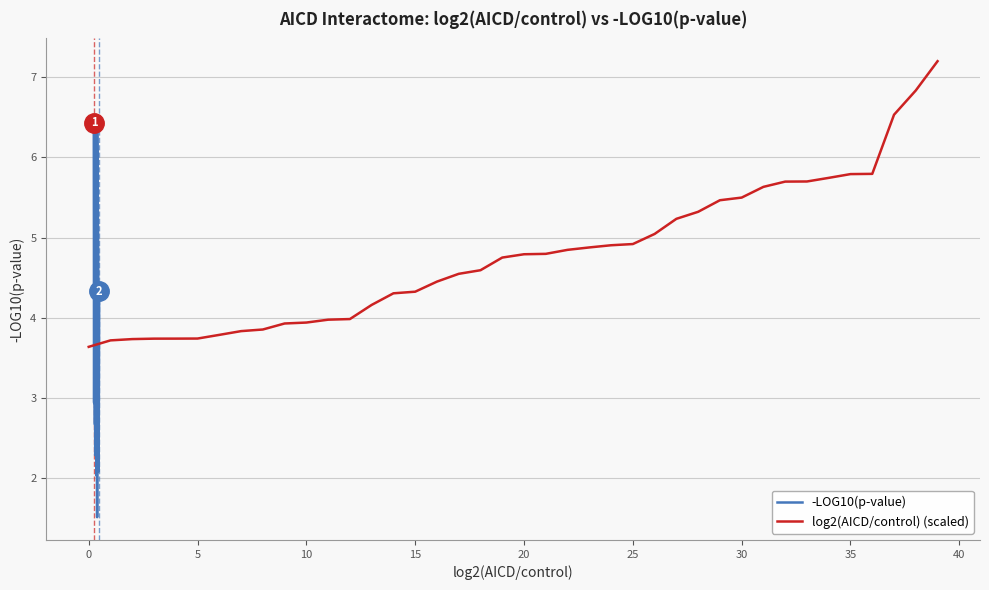

What is the difference between the log2(AICD/control) (scaled) values at 10 and 35?

1.9